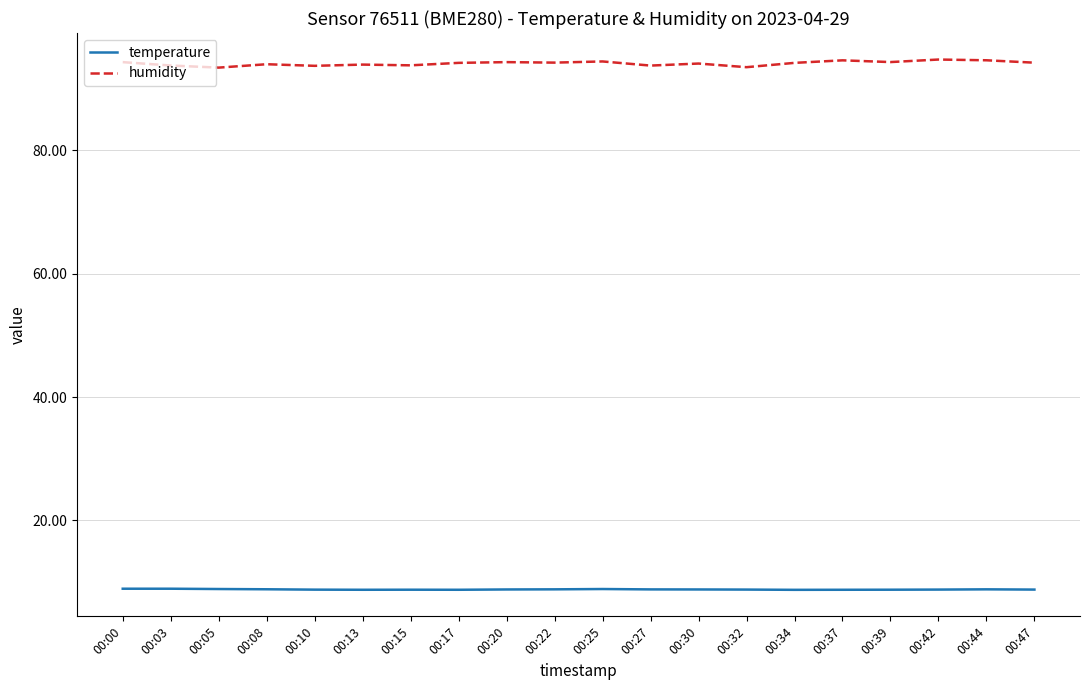

What is the total value across all series at 00:13?

102.7